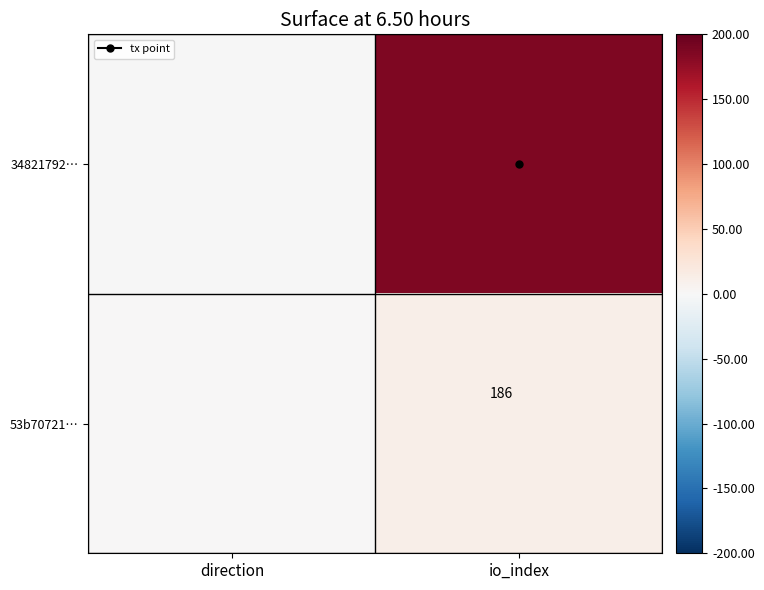

Is it true that 53b70721… equals 4 at io_index?

False